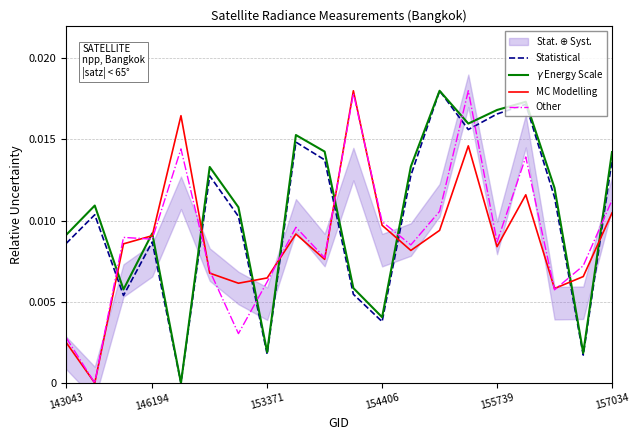

Which series ends up on top after the final intersection of MC Modelling and Statistical?

Statistical